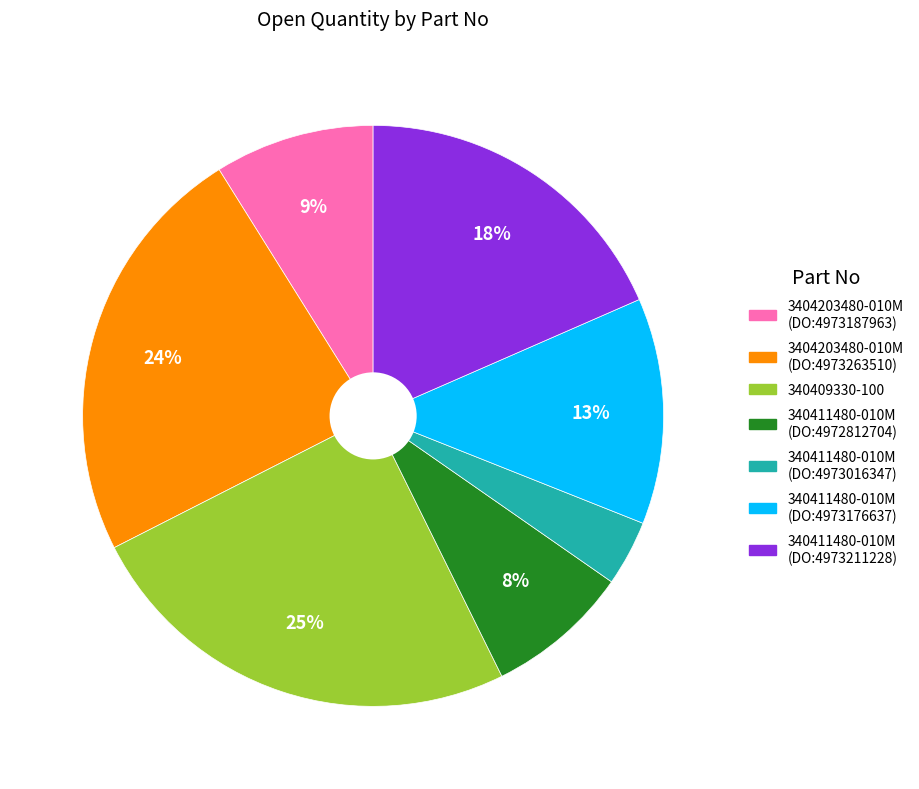

To the nearest percent, what portion does 340411480-010M (DO:4973211228) represent?

18%